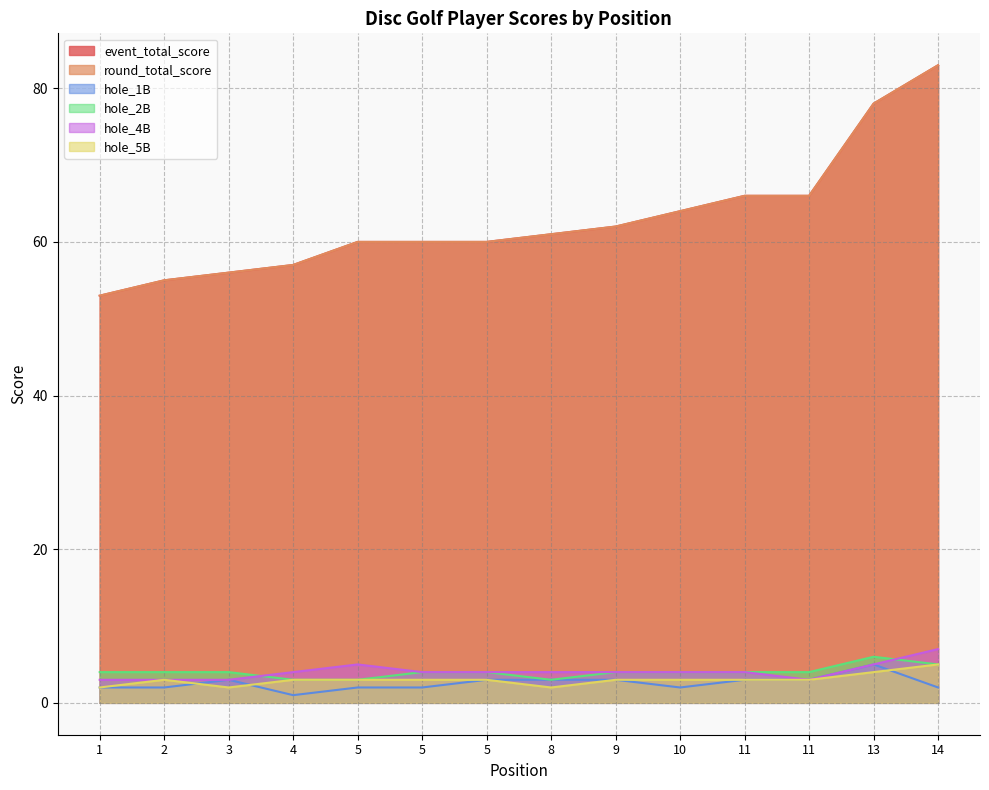

Where does the hole_2B series first go above 4?

13